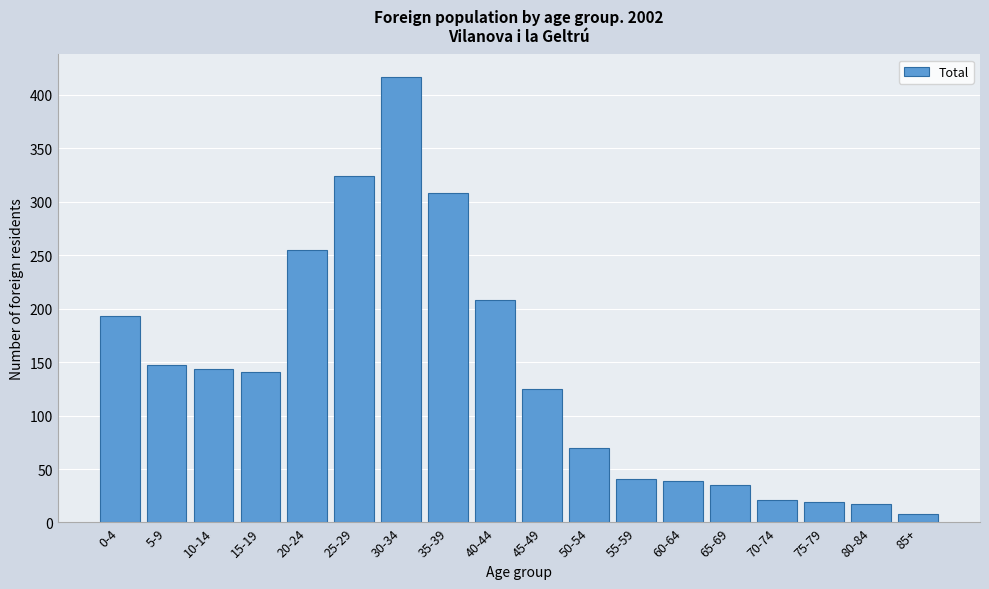

Reading left to right, transcribe all the data shown in this chart.

0-4=193	5-9=147	10-14=144	15-19=141	20-24=255	25-29=324	30-34=417	35-39=308	40-44=208	45-49=125	50-54=70	55-59=41	60-64=39	65-69=35	70-74=21	75-79=19	80-84=17	85+=8